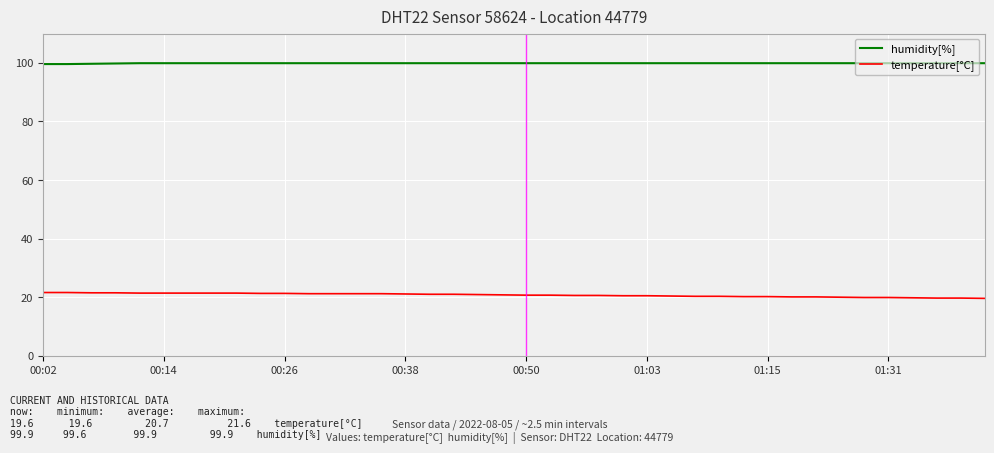

How many distinct data groups are displayed?

2